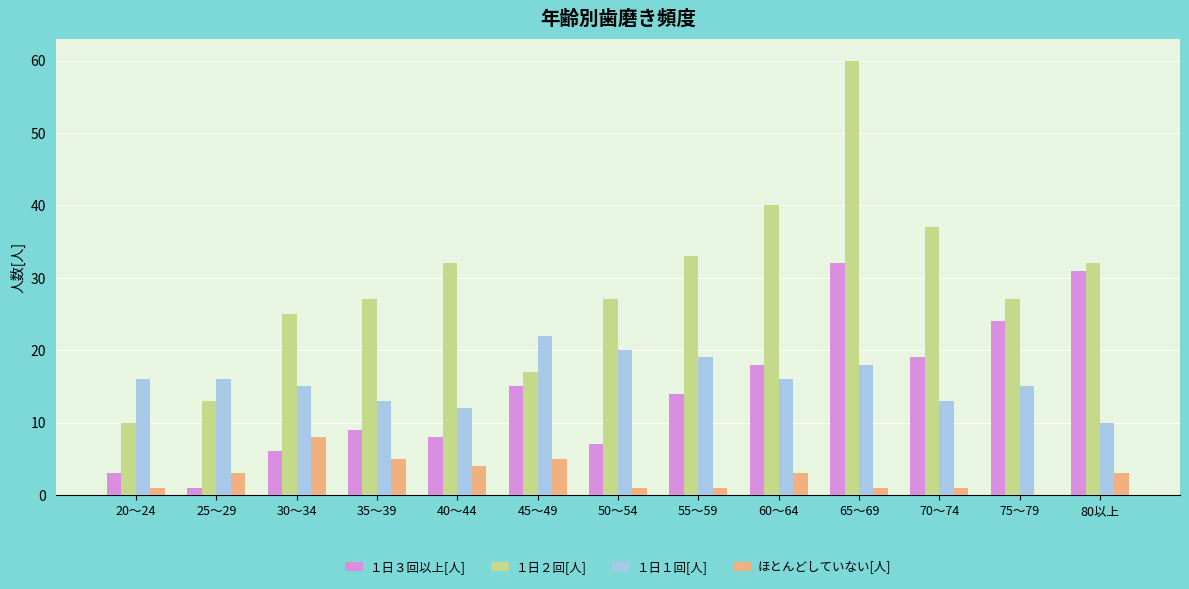

What is the greatest value displayed?

60